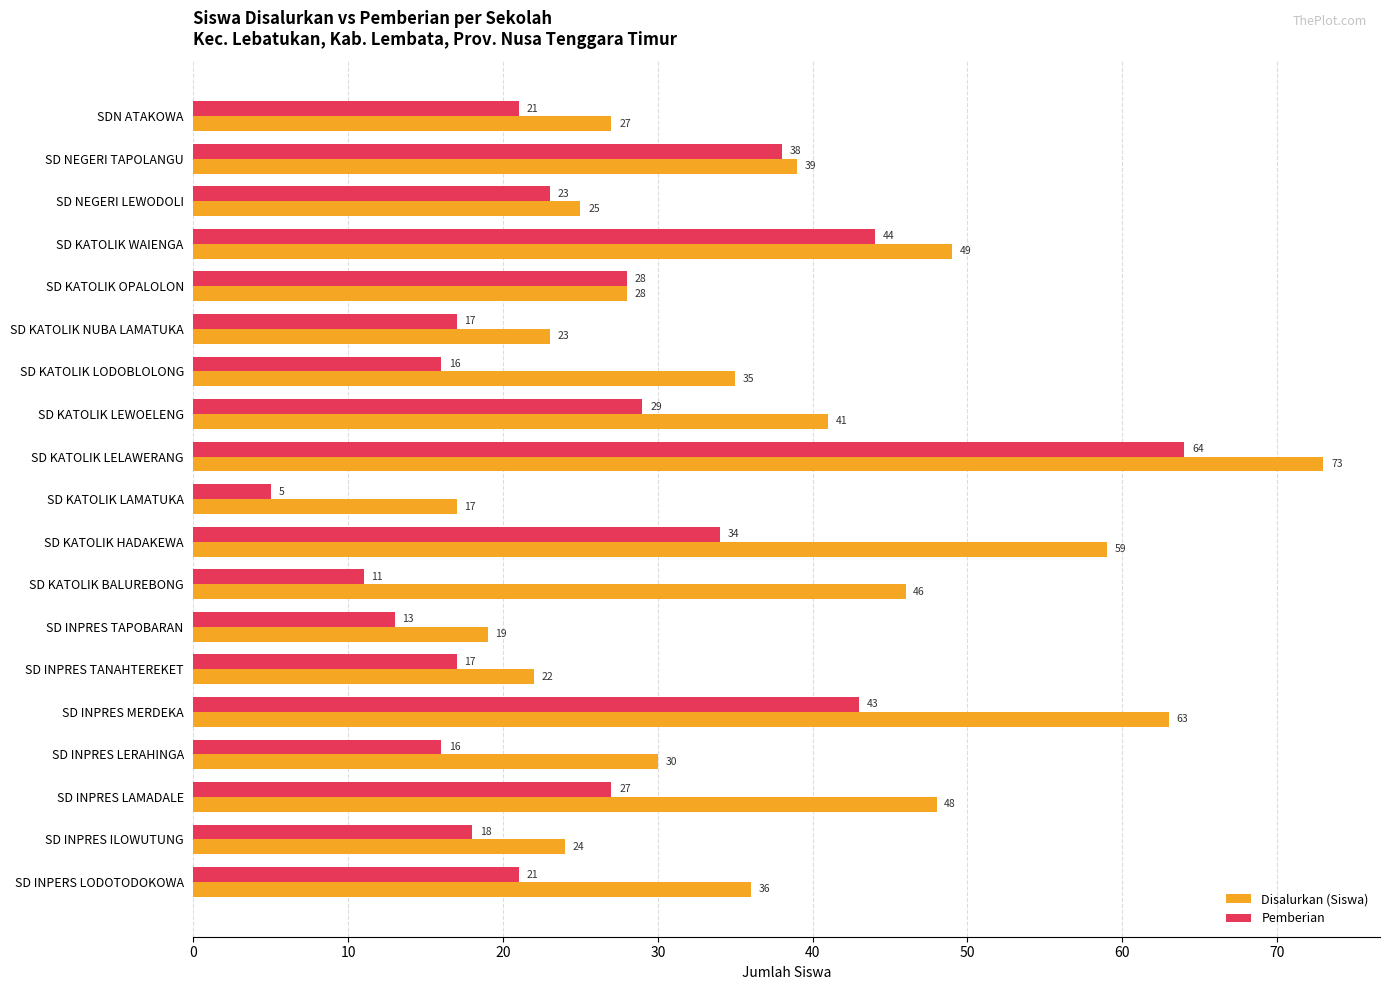

What is the total value across all series at SD NEGERI LEWODOLI?

48